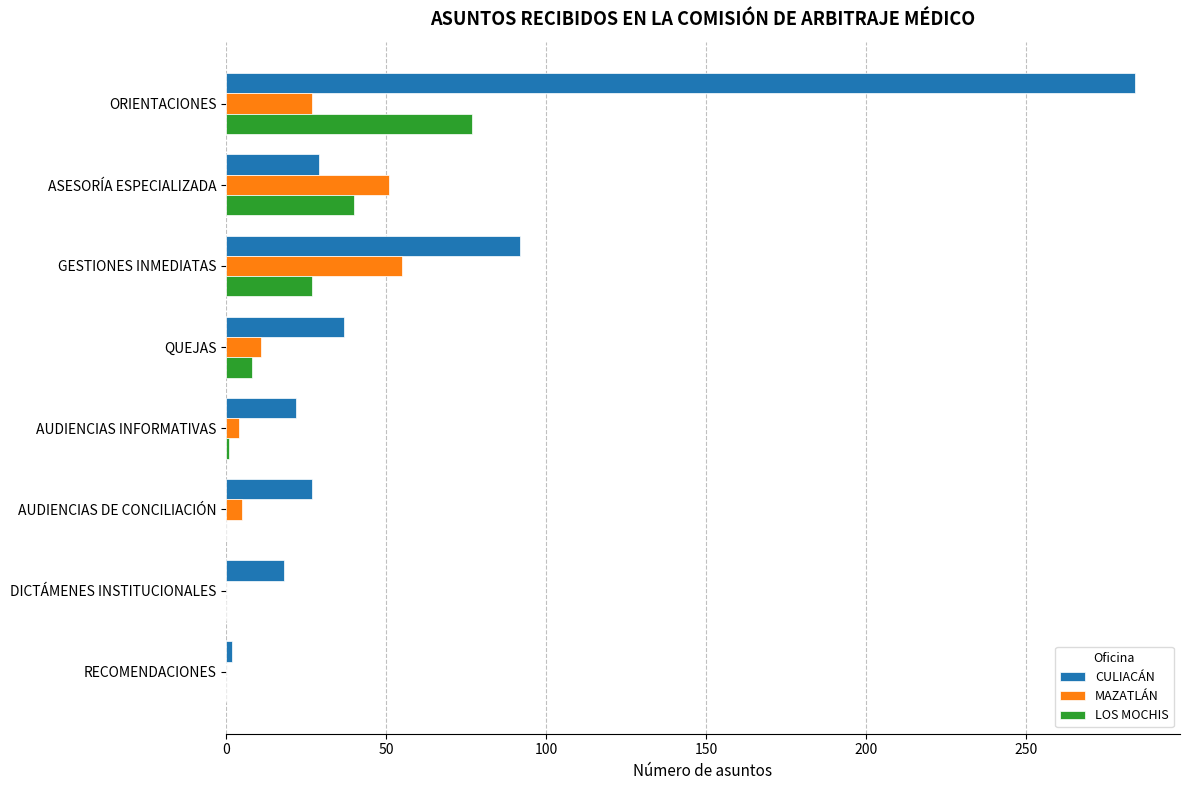

Which series has the largest range (max minus min)?

CULIACÁN